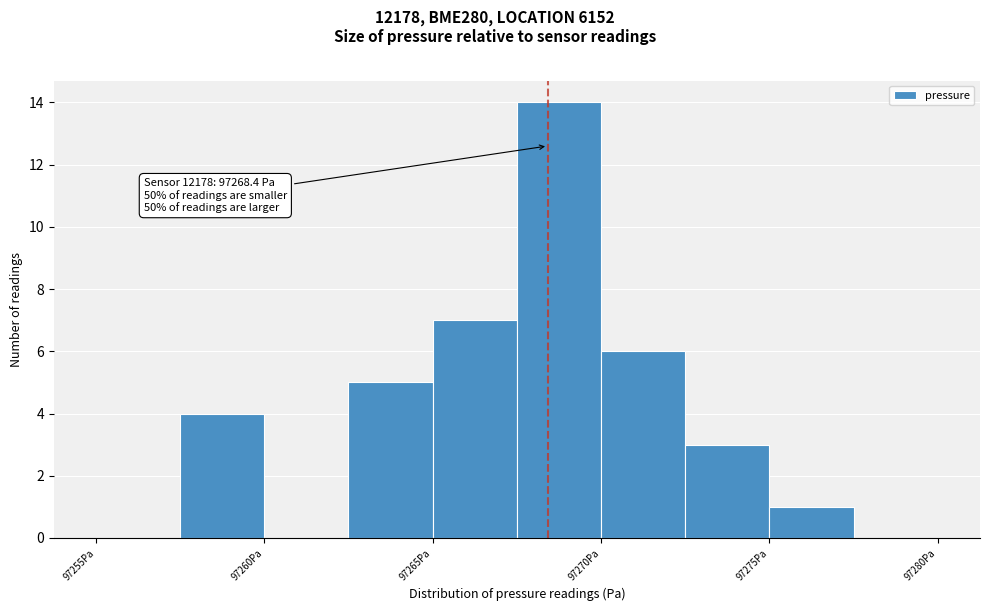

Over which range of the x-axis is the bar tallest?

97267.5 to 97270.0